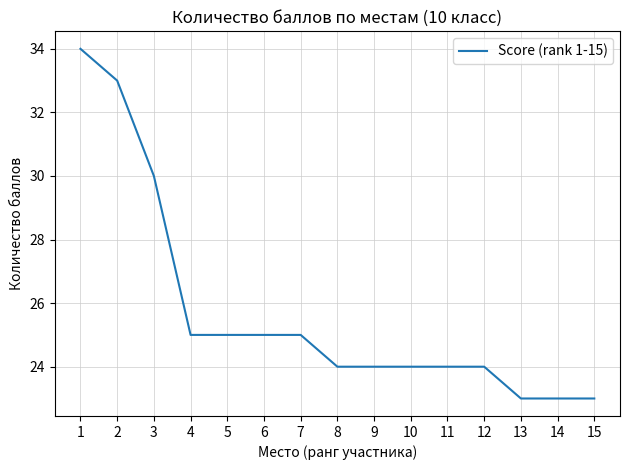

Approximately how many times larger is the value at 9 compared to 10?

1.0